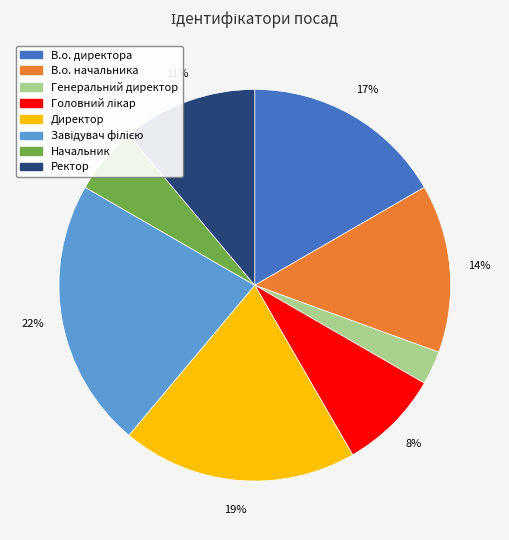

What is the smallest slice in the pie chart?

Генеральний директор